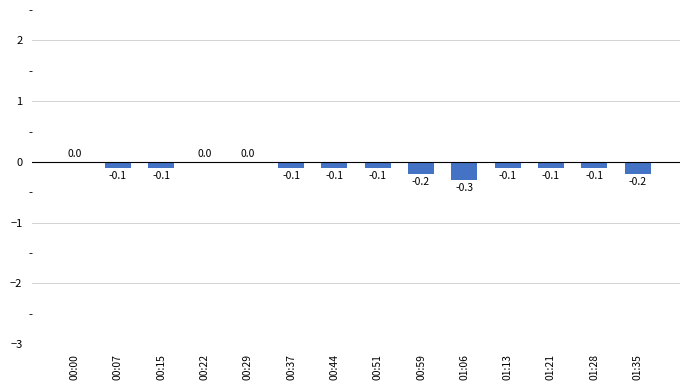

True or false: the data shows -0.1 at 00:37.

True